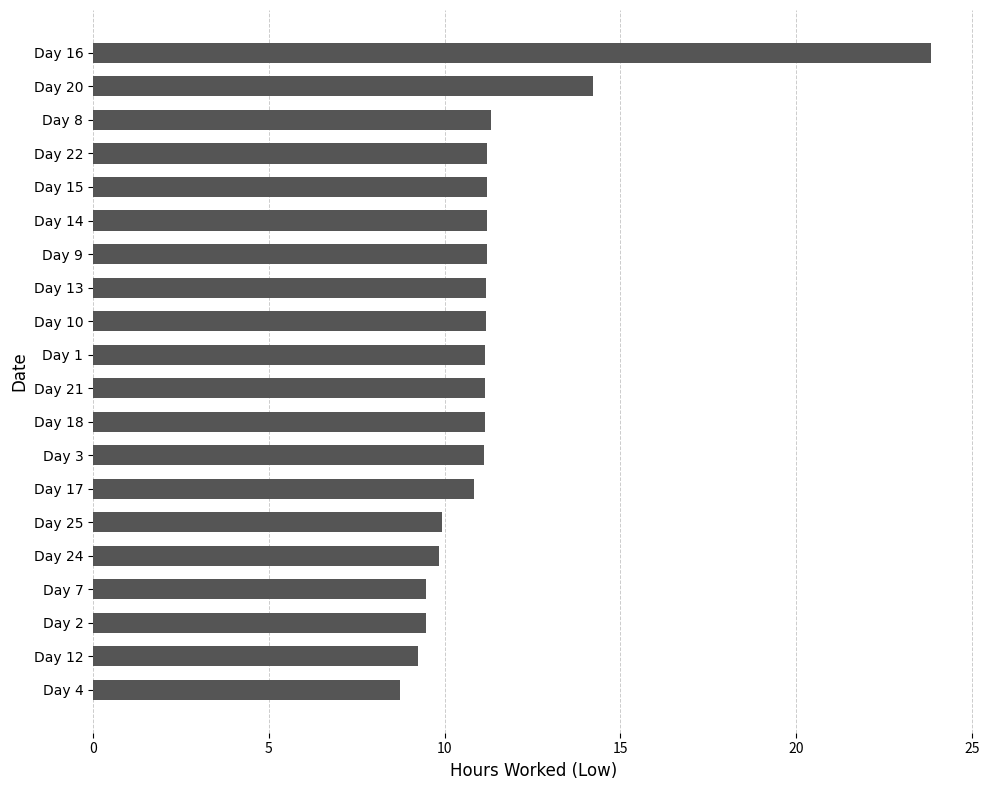

The value at Day 2 is 15.5. True or false?

False